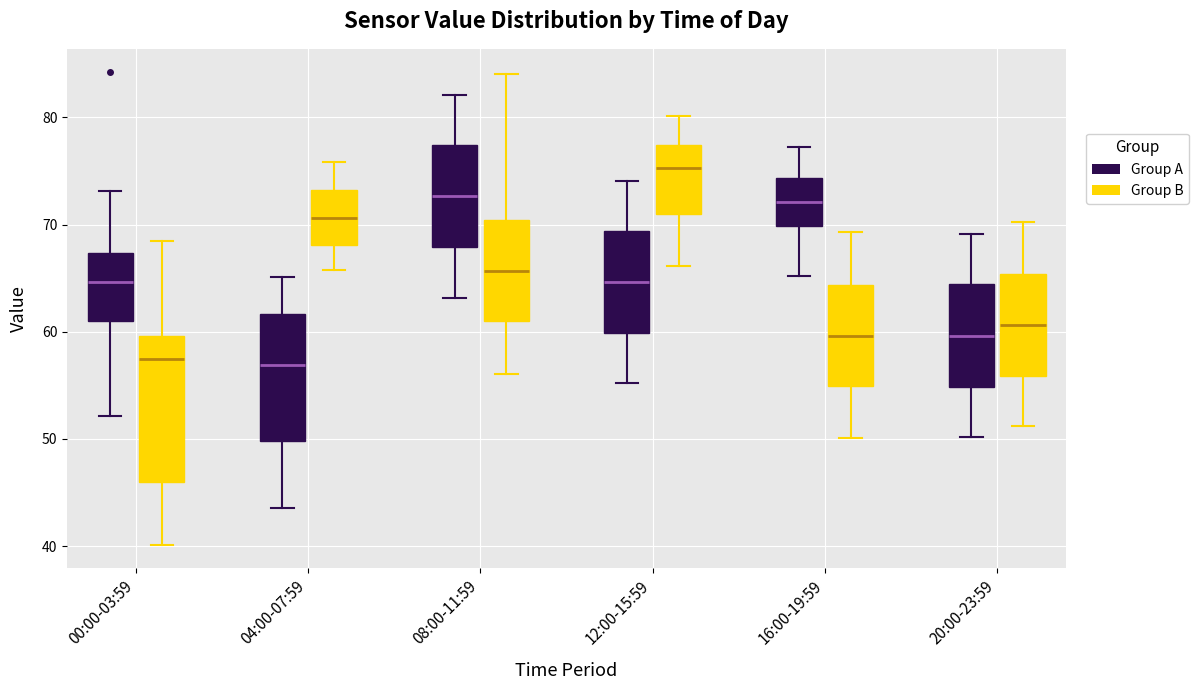

Reading left to right, transcribe this box plot: for each box, give where its median line is, the range the box spans, and where its two whiskers end, as read against the y-axis. The values are not printed on the chart, so give them approximately, as read against the axis.

00:00-03:59 (Group A): median 65, box 61 to 67, whiskers 52 to 73
00:00-03:59 (Group B): median 57, box 46 to 60, whiskers 40 to 68
04:00-07:59 (Group A): median 57, box 50 to 62, whiskers 44 to 65
04:00-07:59 (Group B): median 71, box 68 to 73, whiskers 66 to 76
08:00-11:59 (Group A): median 73, box 68 to 77, whiskers 63 to 82
08:00-11:59 (Group B): median 66, box 61 to 70, whiskers 56 to 84
12:00-15:59 (Group A): median 65, box 60 to 69, whiskers 55 to 74
12:00-15:59 (Group B): median 75, box 71 to 77, whiskers 66 to 80
16:00-19:59 (Group A): median 72, box 70 to 74, whiskers 65 to 77
16:00-19:59 (Group B): median 60, box 55 to 64, whiskers 50 to 69
20:00-23:59 (Group A): median 60, box 55 to 64, whiskers 50 to 69
20:00-23:59 (Group B): median 61, box 56 to 65, whiskers 51 to 70